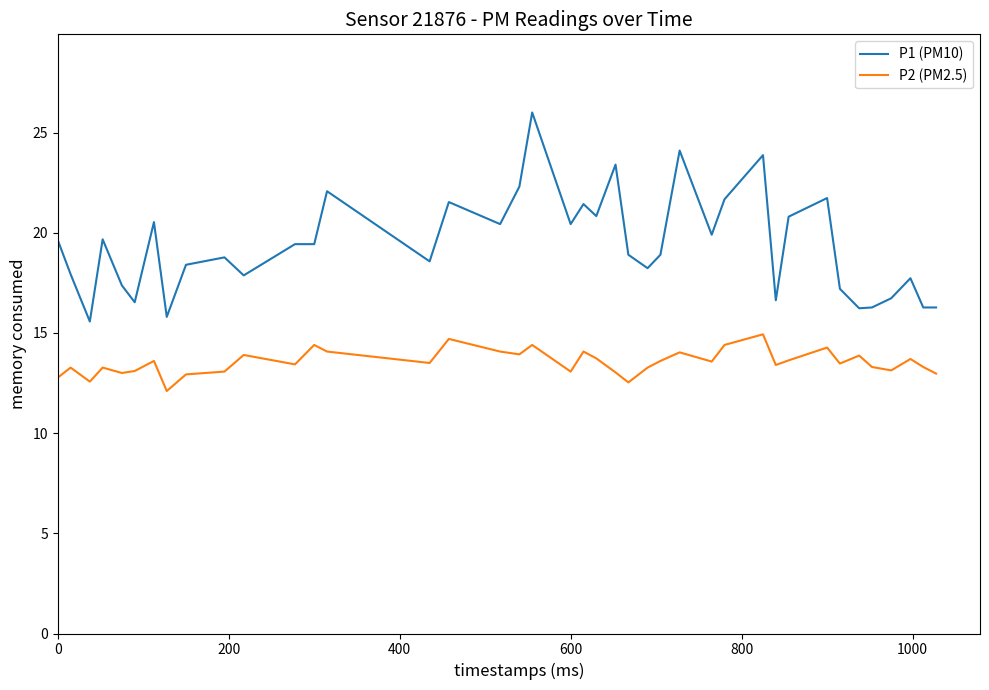

What is the greatest value displayed?

26.0